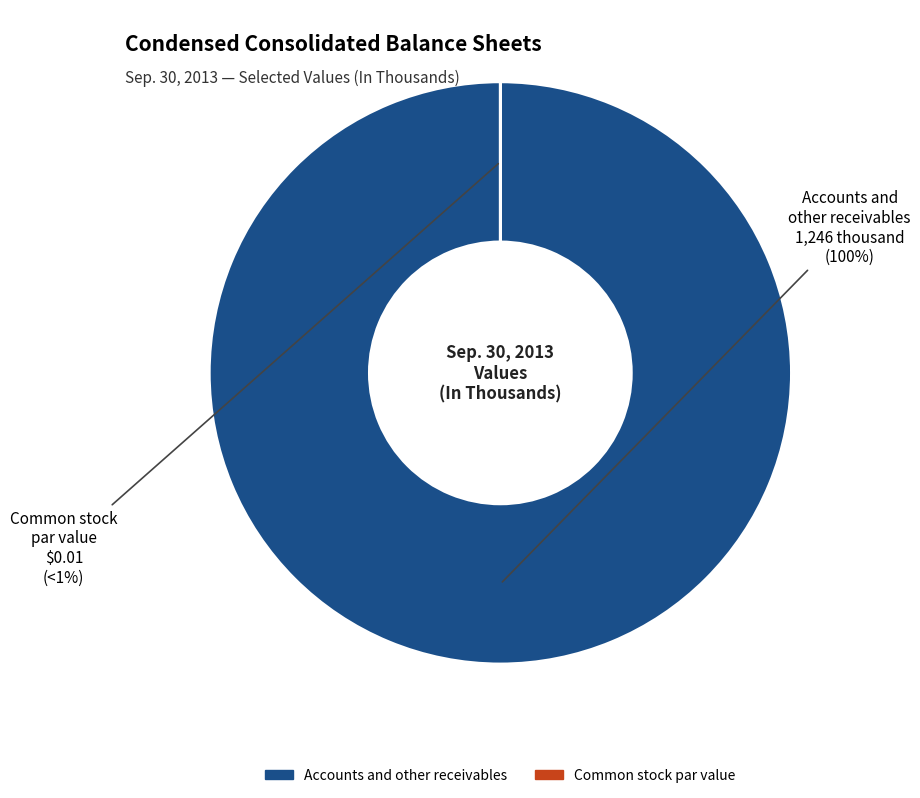

To the nearest percent, what portion does Accounts and other receivables (Sep. 30, 2013) represent?

100%